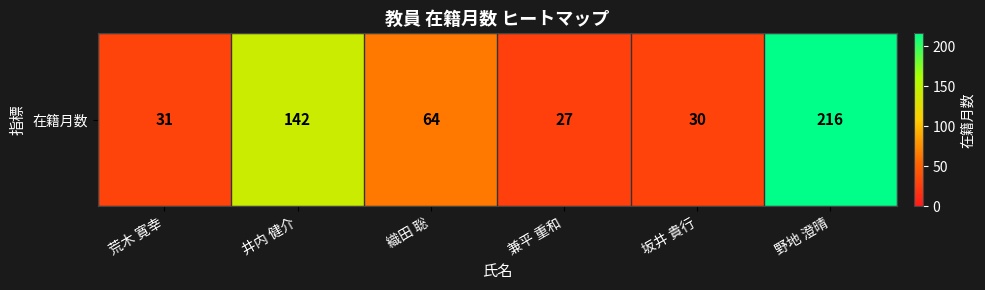

Reading left to right, transcribe all the data shown in this chart.

31	142	64	27	30	216